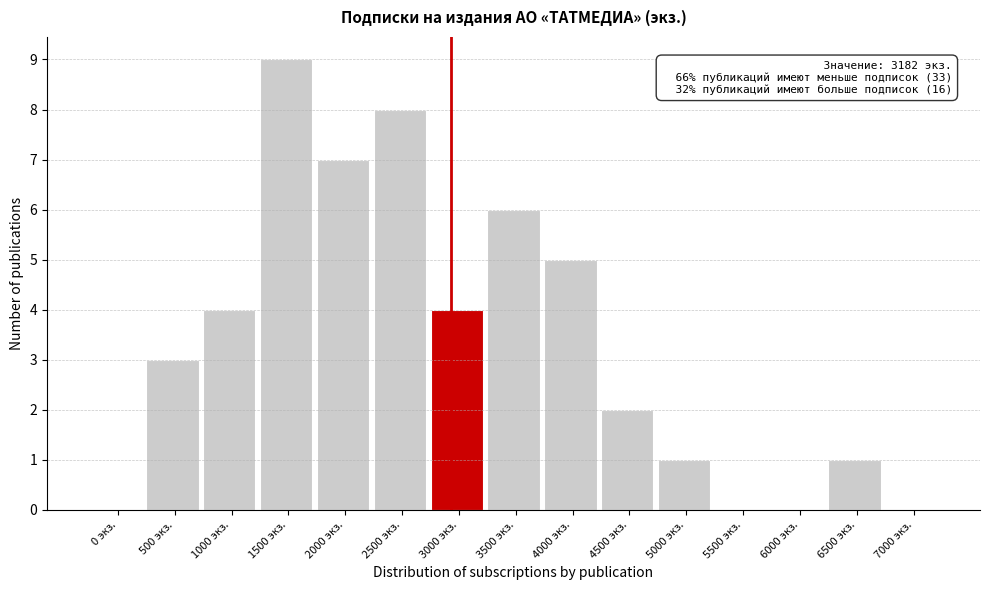

Reading right to left, extract all data points from this chart.

7000 экз.=0	6500 экз.=1	6000 экз.=0	5500 экз.=0	5000 экз.=1	4500 экз.=2	4000 экз.=5	3500 экз.=6	3000 экз.=4	2500 экз.=8	2000 экз.=7	1500 экз.=9	1000 экз.=4	500 экз.=3	0 экз.=0